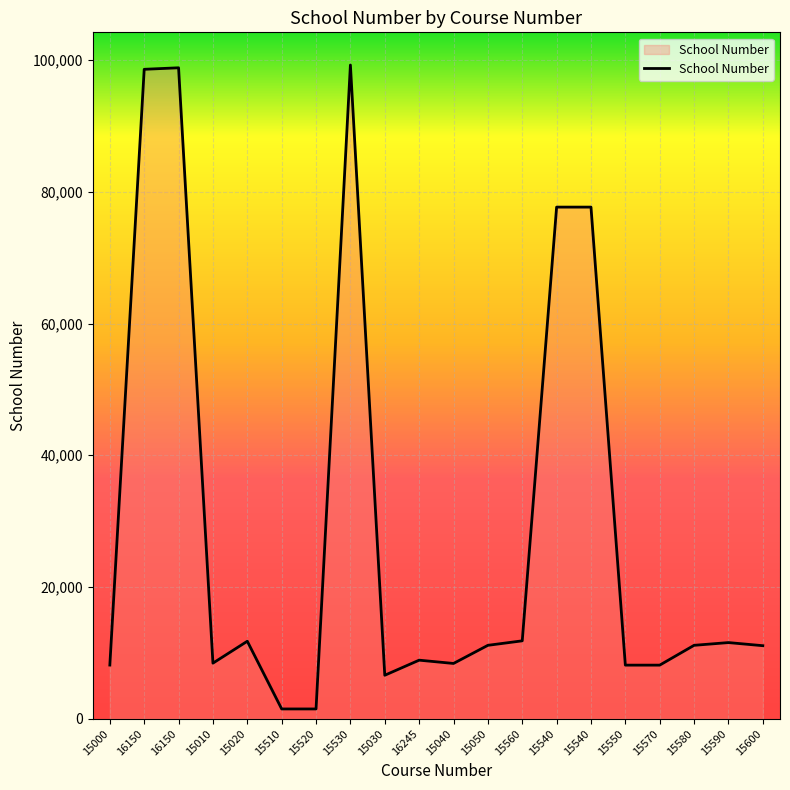

Count the number of categories in the chart.

20